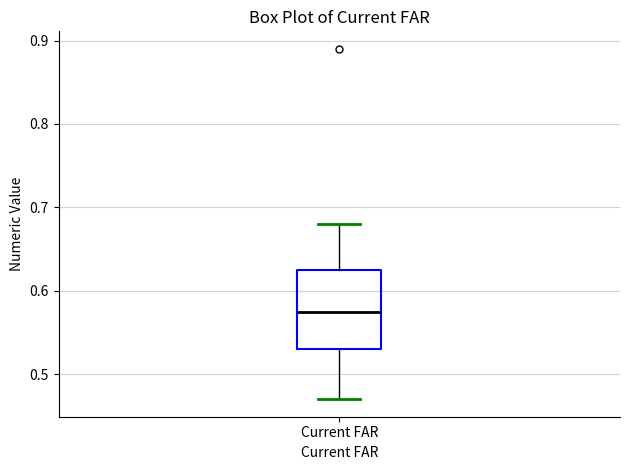

Transcribe this box plot: give where the median line is, the range the box spans, and where the two whiskers end, as read against the y-axis. The values are not printed on the chart, so give them approximately, as read against the axis.

median 0.58, box 0.53 to 0.63, whiskers 0.47 to 0.68